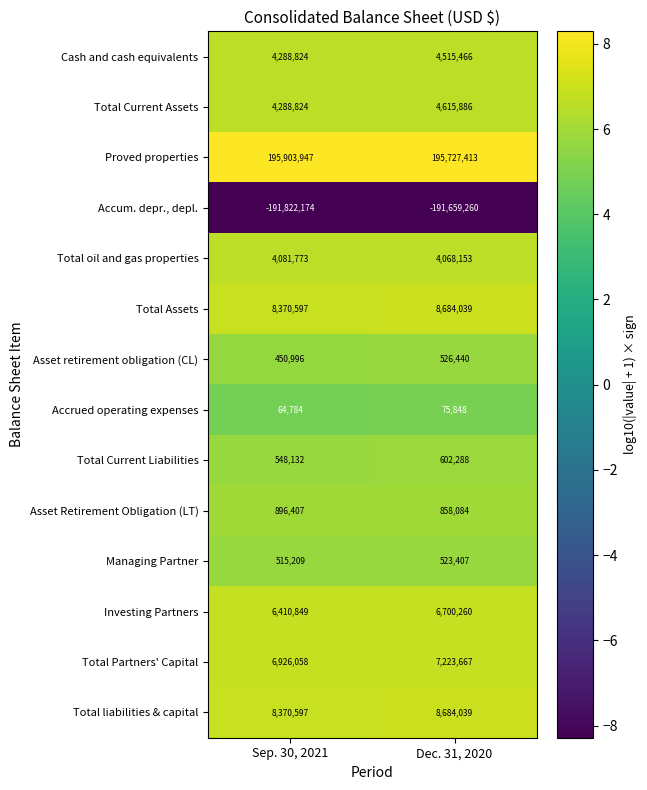

What is the approximate value of Cash and cash equivalents at Dec. 31, 2020?

4515466